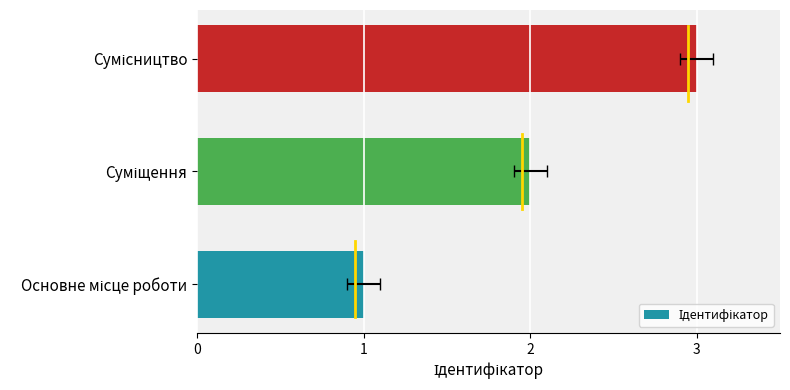

The chart shows a value of 4 at Сумісництво. True or false?

False